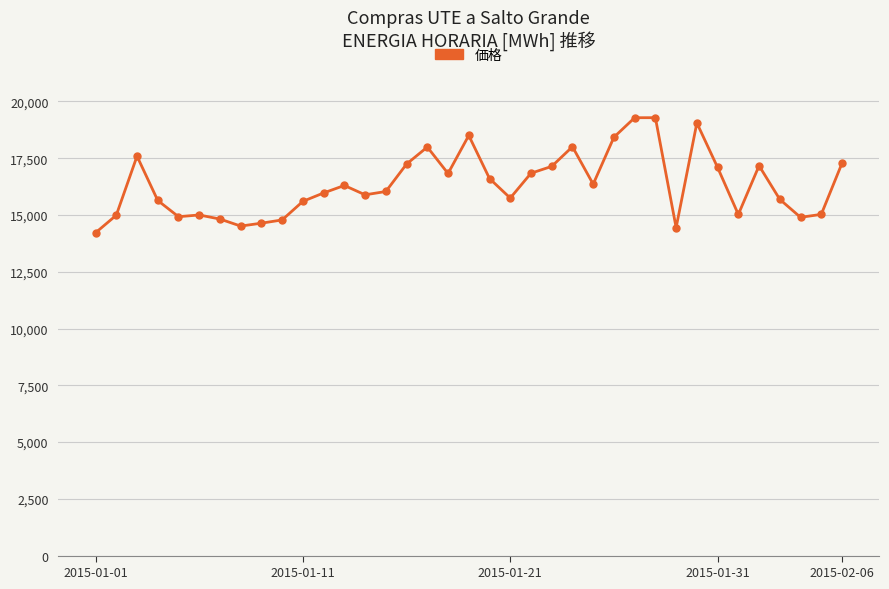

Is this an area chart (filled region under the line)?

No